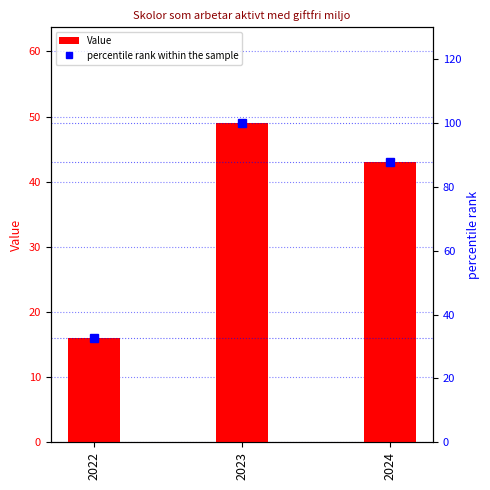

Which has a higher value, 2024 or 2022?

2024